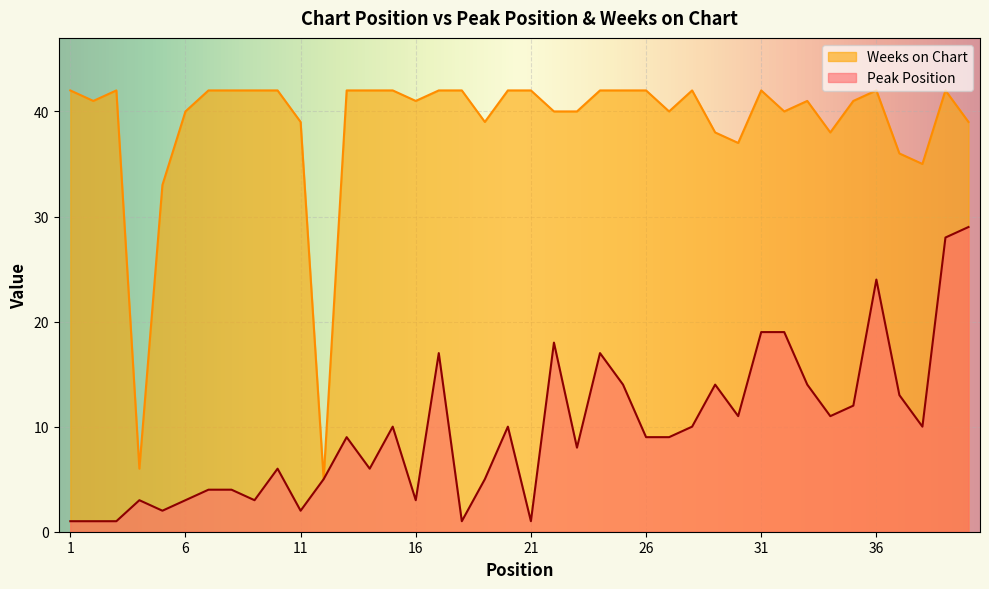

Rank the series at 29 from lowest to highest value.

Peak Position, Weeks on Chart